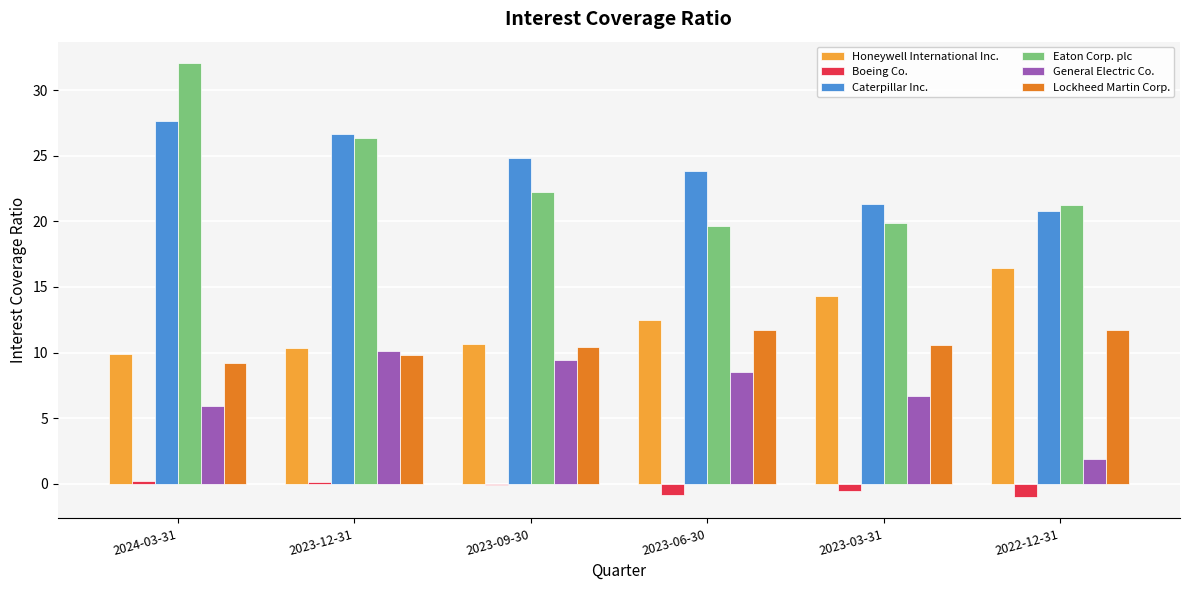

What are all the series names shown in the legend?

Honeywell International Inc., Boeing Co., Caterpillar Inc., Eaton Corp. plc, General Electric Co., Lockheed Martin Corp.